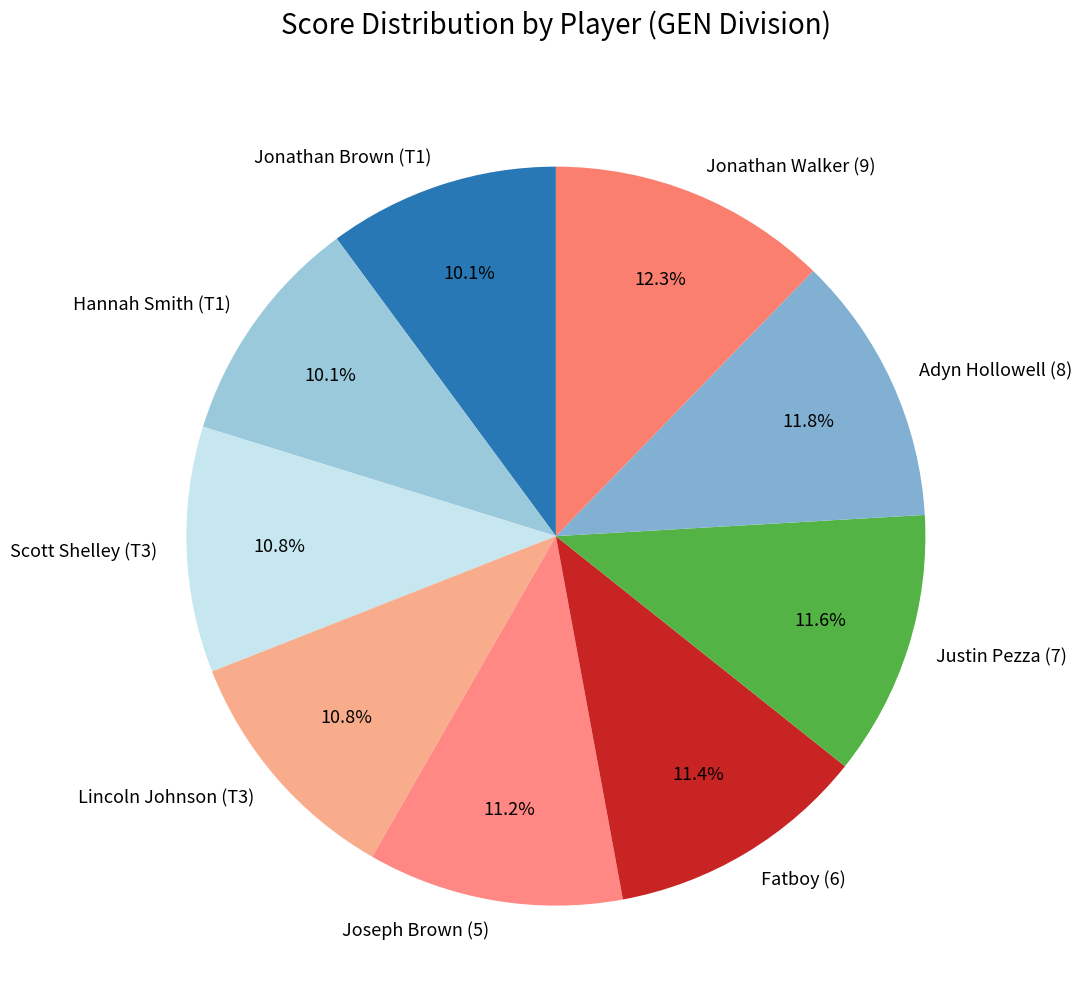

Does any single category account for the majority?

No